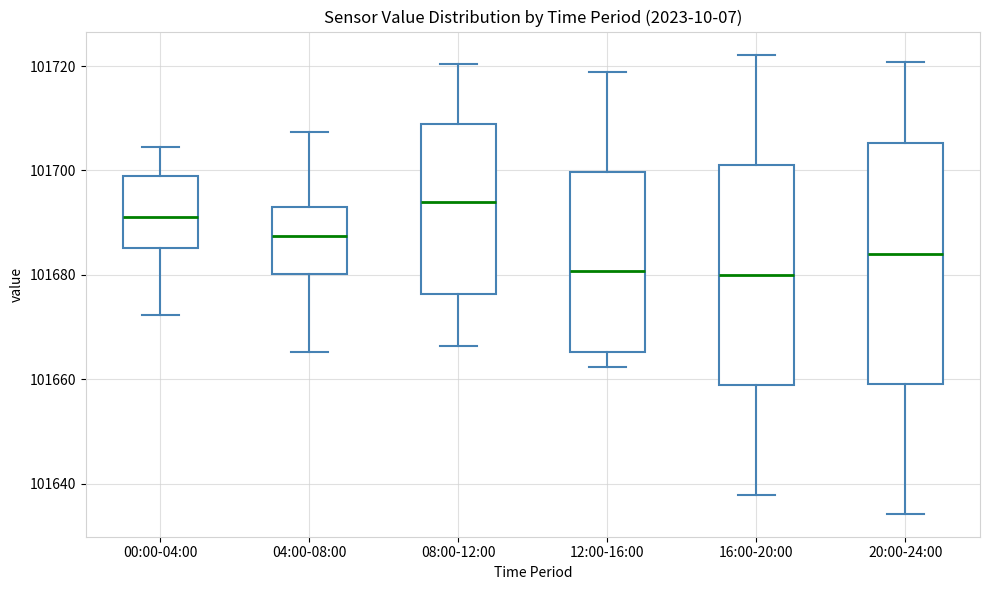

Which box has the highest median line?

08:00-12:00